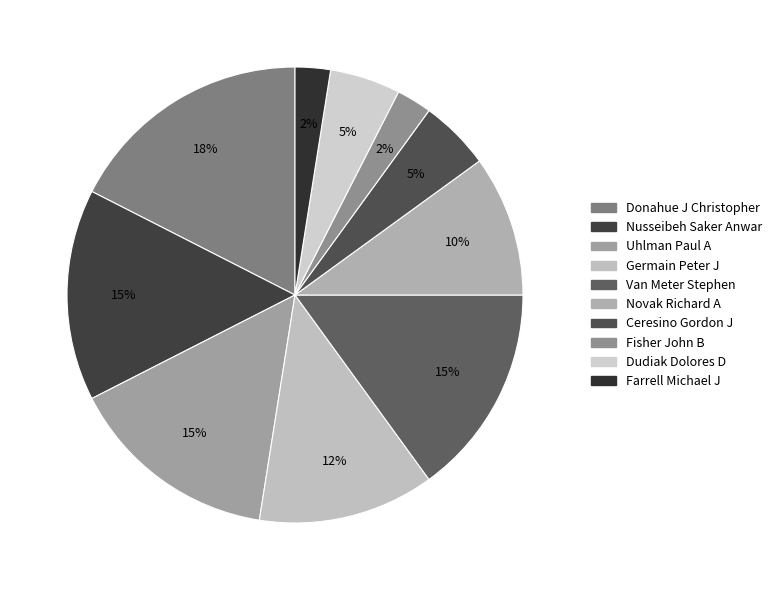

What is the largest slice in the pie chart?

Donahue J Christopher